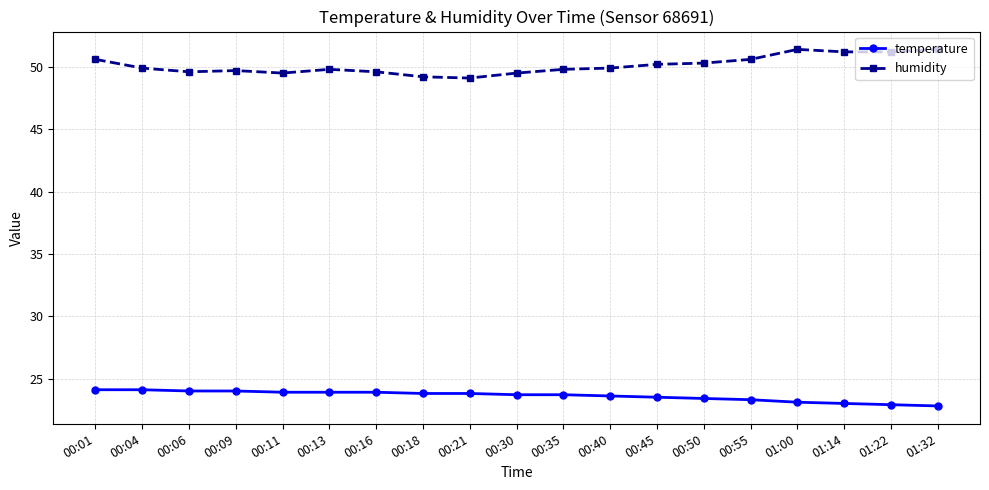

The value of humidity at 00:09 is 80.9. True or false?

False